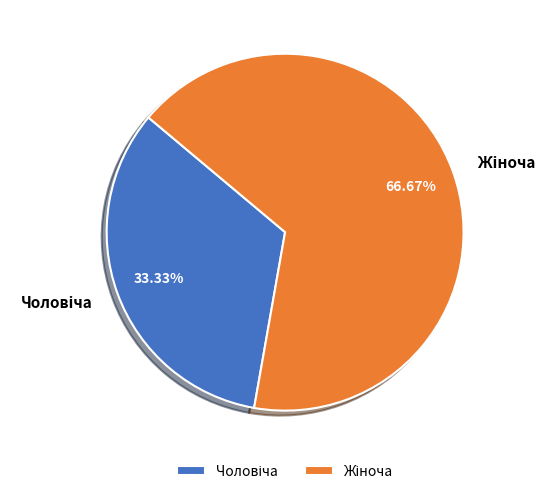

Is there a majority slice in this chart?

Yes